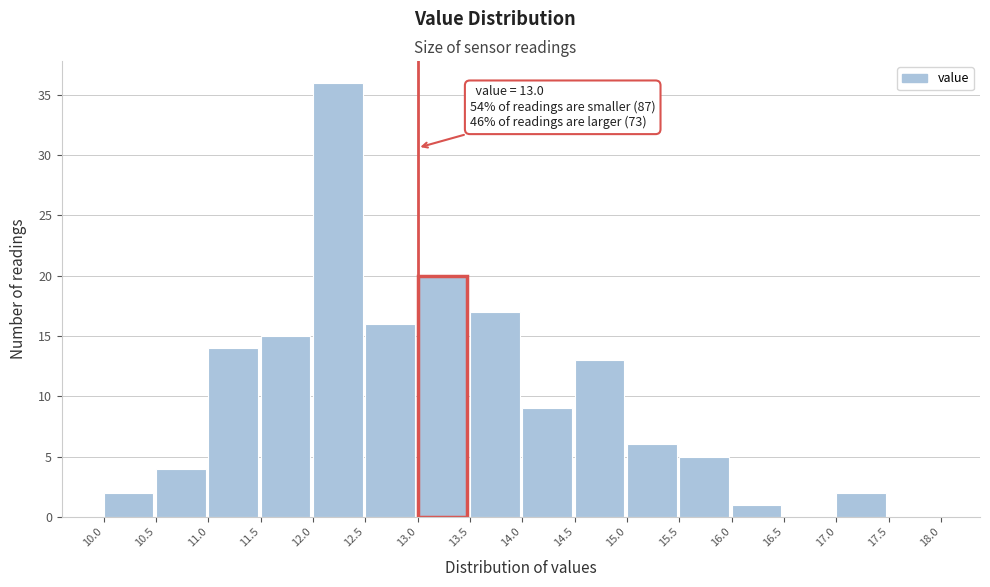

Which range on the x-axis has the tallest bar?

12.0 to 12.5